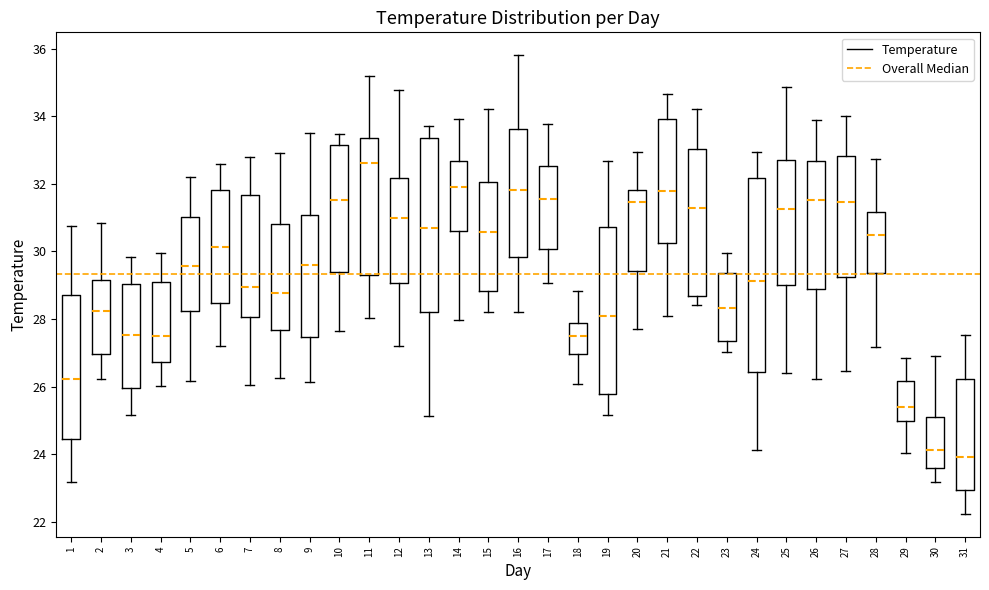

Reading left to right, read every box against the y-axis: the position of its median line, the range the box covers, and the ends of its whiskers. The values are not printed on the chart, so give them approximately, as read against the axis.

1: median 26.2, box 24.4 to 28.8, whiskers 23.2 to 30.8
2: median 28.2, box 27.0 to 29.2, whiskers 26.2 to 30.8
3: median 27.6, box 26.0 to 29.0, whiskers 25.2 to 29.8
4: median 27.4, box 26.8 to 29.0, whiskers 26.0 to 30.0
5: median 29.6, box 28.2 to 31.0, whiskers 26.2 to 32.2
6: median 30.2, box 28.4 to 31.8, whiskers 27.2 to 32.6
7: median 29.0, box 28.0 to 31.6, whiskers 26.0 to 32.8
8: median 28.8, box 27.6 to 30.8, whiskers 26.2 to 32.8
9: median 29.6, box 27.4 to 31.0, whiskers 26.2 to 33.4
10: median 31.6, box 29.4 to 33.2, whiskers 27.6 to 33.4
11: median 32.6, box 29.2 to 33.4, whiskers 28.0 to 35.2
12: median 31.0, box 29.0 to 32.2, whiskers 27.2 to 34.8
13: median 30.6, box 28.2 to 33.4, whiskers 25.2 to 33.6
14: median 32.0, box 30.6 to 32.6, whiskers 28.0 to 34.0
15: median 30.6, box 28.8 to 32.0, whiskers 28.2 to 34.2
16: median 31.8, box 29.8 to 33.6, whiskers 28.2 to 35.8
17: median 31.6, box 30.0 to 32.6, whiskers 29.0 to 33.8
18: median 27.4, box 27.0 to 27.8, whiskers 26.0 to 28.8
19: median 28.0, box 25.8 to 30.8, whiskers 25.2 to 32.6
20: median 31.4, box 29.4 to 31.8, whiskers 27.8 to 33.0
21: median 31.8, box 30.2 to 34.0, whiskers 28.0 to 34.6
22: median 31.2, box 28.6 to 33.0, whiskers 28.4 to 34.2
23: median 28.4, box 27.4 to 29.4, whiskers 27.0 to 30.0
24: median 29.2, box 26.4 to 32.2, whiskers 24.2 to 33.0
25: median 31.2, box 29.0 to 32.6, whiskers 26.4 to 34.8
26: median 31.6, box 28.8 to 32.6, whiskers 26.2 to 33.8
27: median 31.4, box 29.2 to 32.8, whiskers 26.4 to 34.0
28: median 30.6, box 29.4 to 31.2, whiskers 27.2 to 32.8
29: median 25.4, box 25.0 to 26.2, whiskers 24.0 to 26.8
30: median 24.2, box 23.6 to 25.2, whiskers 23.2 to 27.0
31: median 24.0, box 23.0 to 26.2, whiskers 22.2 to 27.6